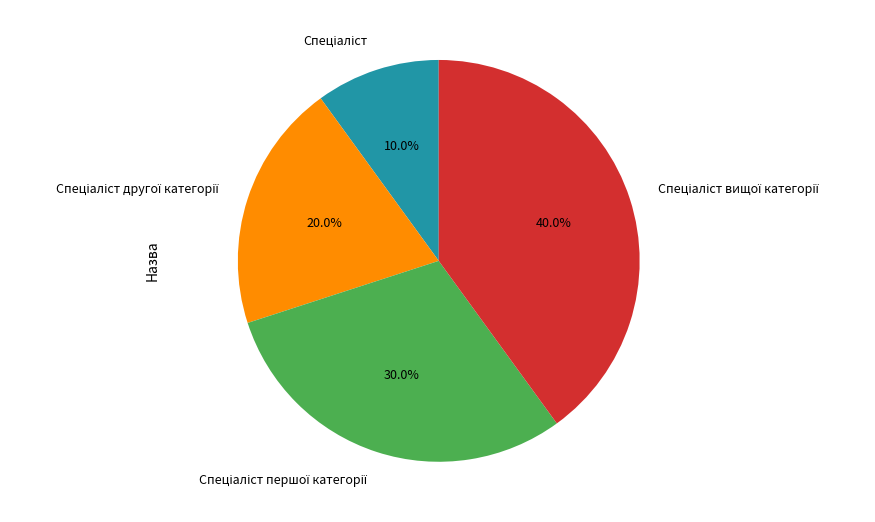

To the nearest percent, what is the difference between the largest and smallest slice percentages?

30%